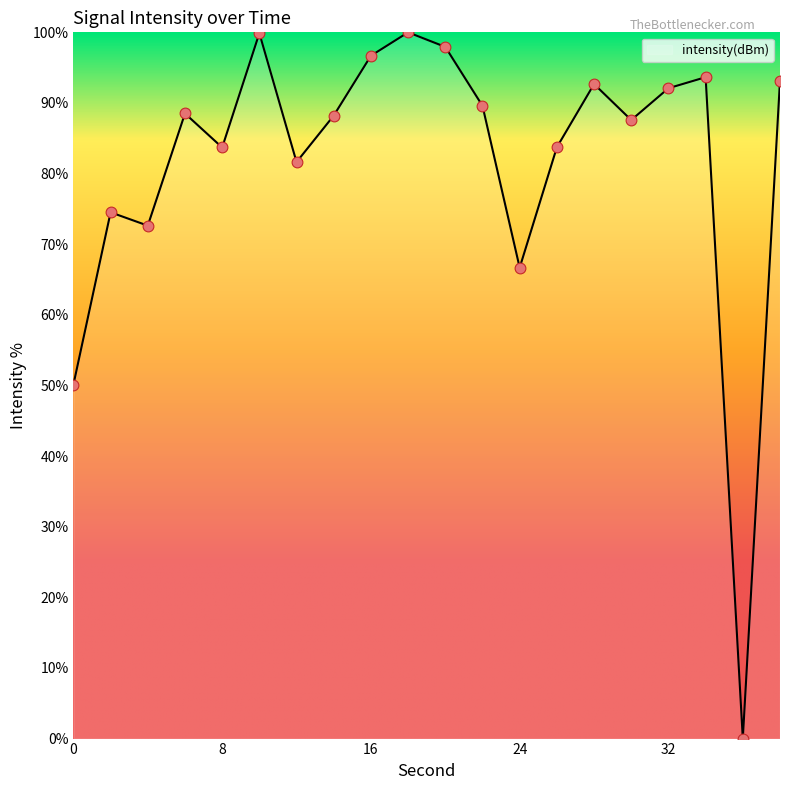

What is the maximum value shown in the chart?

100.0